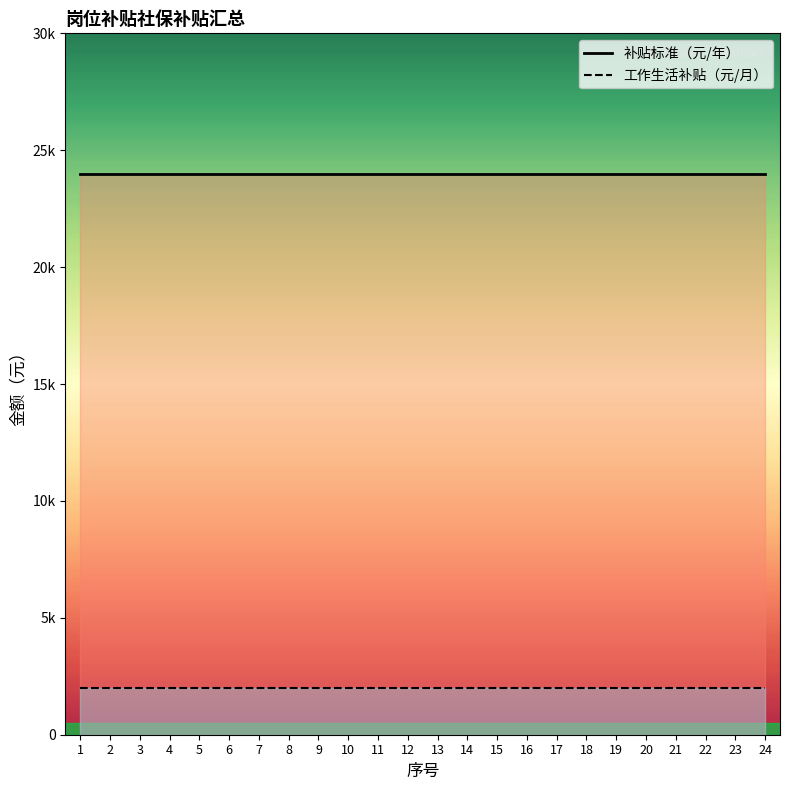

How many lines are shown in the chart?

2